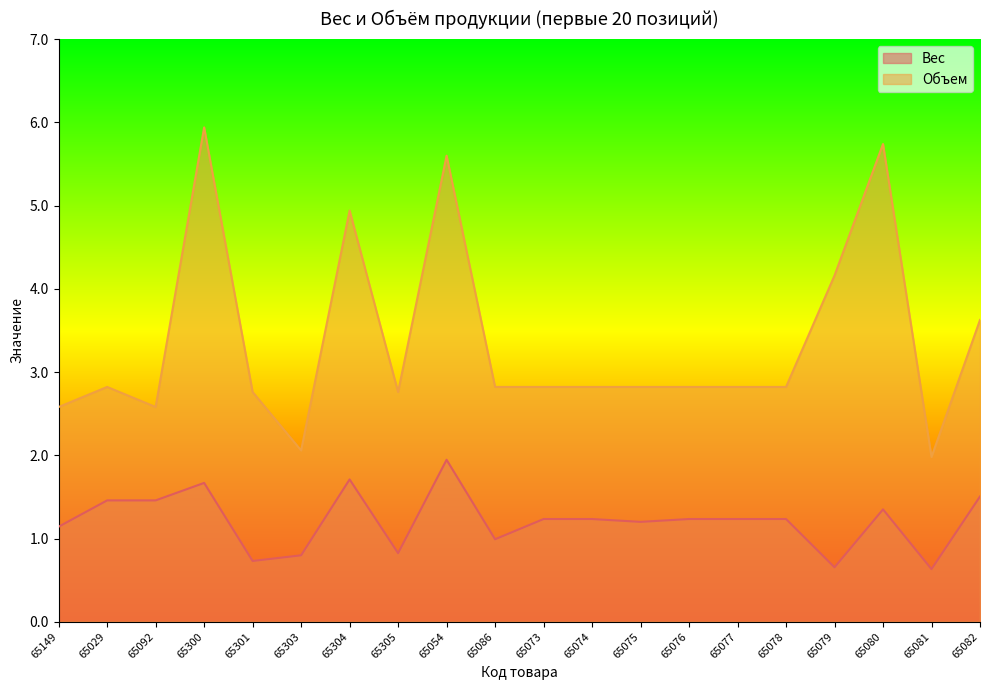

What position from the right is 65305?

13